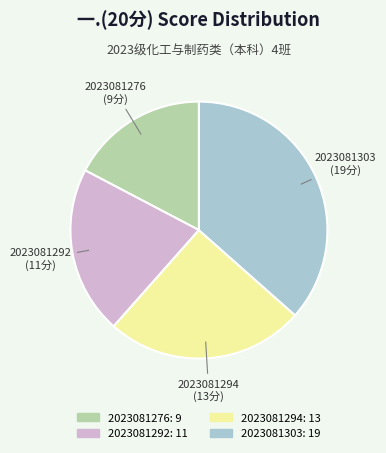

Does 2023081276 represent more than half of the total?

No